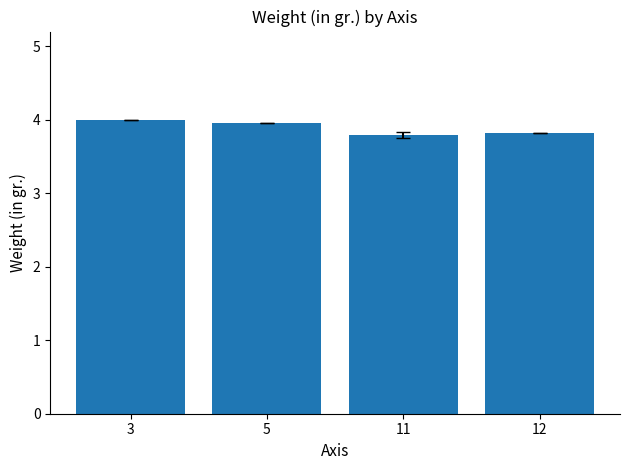

What is the difference between the second highest and second lowest values?

0.1